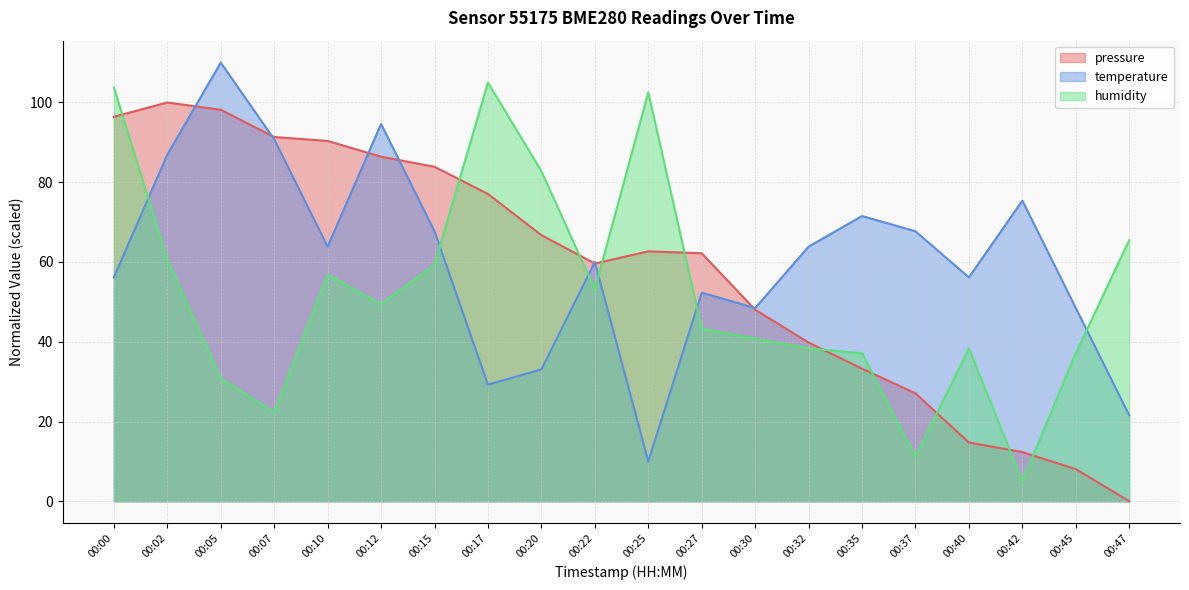

Which series changed the most between 00:35 and 00:40?

pressure